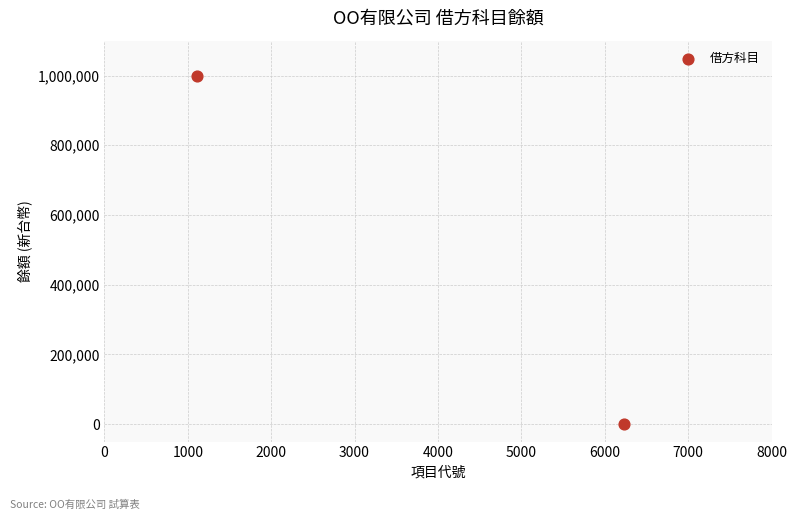

What is the average X value?

3671